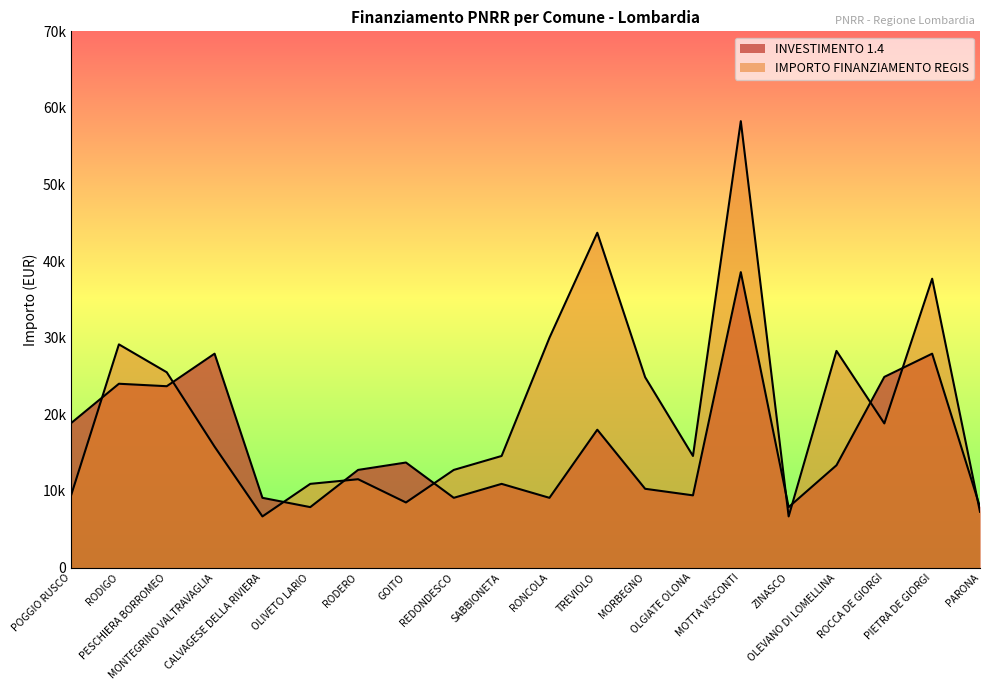

What is the label of the 11th point from the left?

RONCOLA